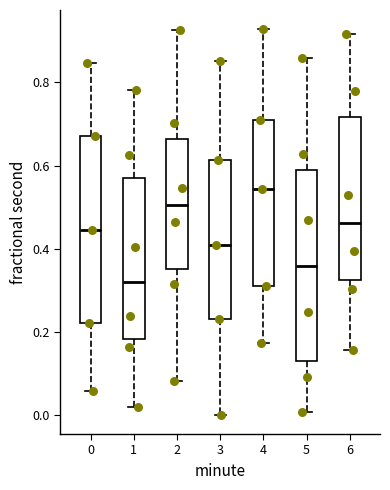

Reading left to right, transcribe this box plot: for each box, give where its median line is, the range the box spans, and where its two whiskers end, as read against the y-axis. The values are not printed on the chart, so give them approximately, as read against the axis.

0: median 0.44, box 0.22 to 0.68, whiskers 0.06 to 0.84
1: median 0.32, box 0.18 to 0.58, whiskers 0.02 to 0.78
2: median 0.50, box 0.36 to 0.66, whiskers 0.08 to 0.92
3: median 0.40, box 0.24 to 0.62, whiskers 0.00 to 0.86
4: median 0.54, box 0.32 to 0.70, whiskers 0.18 to 0.92
5: median 0.36, box 0.14 to 0.58, whiskers 0.00 to 0.86
6: median 0.46, box 0.32 to 0.72, whiskers 0.16 to 0.92